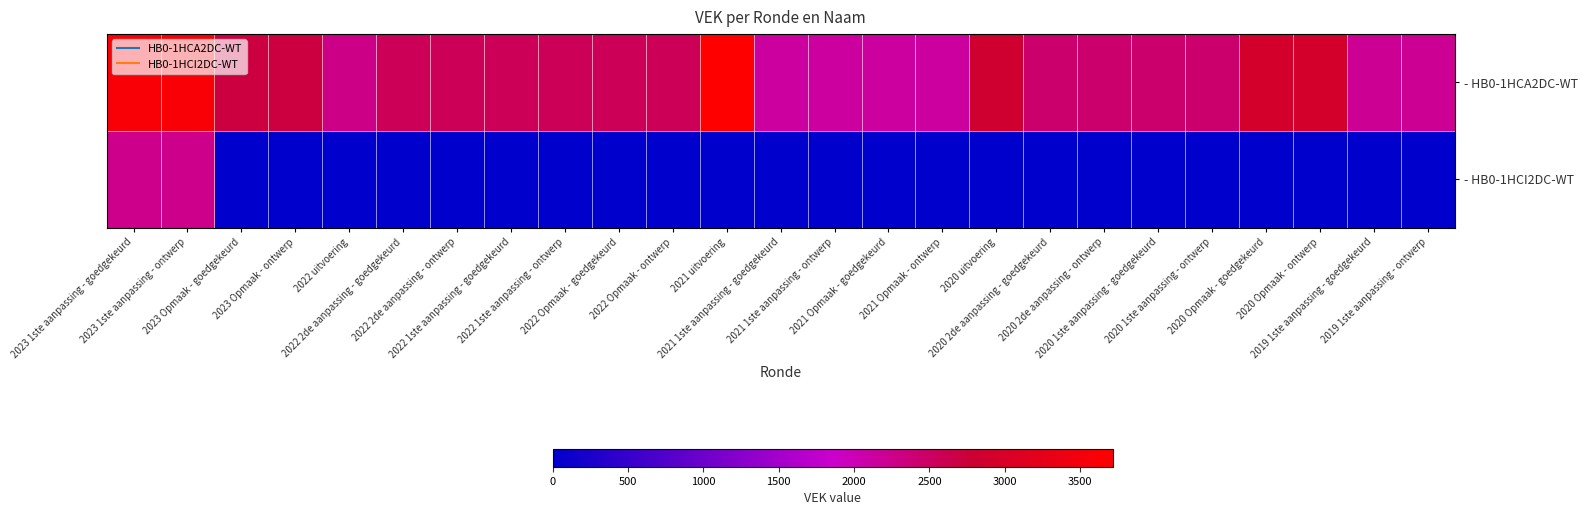

Reading right to left, extract all data points from this chart.

- HB0-1HCA2DC-WT: 2019 1ste aanpassing - ontwerp=2203	2019 1ste aanpassing - goedgekeurd=2203	2020 Opmaak - ontwerp=2916	2020 Opmaak - goedgekeurd=2916	2020 1ste aanpassing - ontwerp=2438	2020 1ste aanpassing - goedgekeurd=2438	2020 2de aanpassing - ontwerp=2438	2020 2de aanpassing - goedgekeurd=2438	2020 uitvoering=2847	2021 Opmaak - ontwerp=2134	2021 Opmaak - goedgekeurd=2134	2021 1ste aanpassing - ontwerp=2134	2021 1ste aanpassing - goedgekeurd=2134	2021 uitvoering=3717	2022 Opmaak - ontwerp=2564	2022 Opmaak - goedgekeurd=2564	2022 1ste aanpassing - ontwerp=2564	2022 1ste aanpassing - goedgekeurd=2564	2022 2de aanpassing - ontwerp=2564	2022 2de aanpassing - goedgekeurd=2564	2022 uitvoering=2277	2023 Opmaak - ontwerp=2692	2023 Opmaak - goedgekeurd=2692	2023 1ste aanpassing - ontwerp=3597	2023 1ste aanpassing - goedgekeurd=3597
- HB0-1HCI2DC-WT: 2019 1ste aanpassing - ontwerp=0	2019 1ste aanpassing - goedgekeurd=0	2020 Opmaak - ontwerp=0	2020 Opmaak - goedgekeurd=0	2020 1ste aanpassing - ontwerp=0	2020 1ste aanpassing - goedgekeurd=0	2020 2de aanpassing - ontwerp=0	2020 2de aanpassing - goedgekeurd=0	2020 uitvoering=0	2021 Opmaak - ontwerp=0	2021 Opmaak - goedgekeurd=0	2021 1ste aanpassing - ontwerp=0	2021 1ste aanpassing - goedgekeurd=0	2021 uitvoering=0	2022 Opmaak - ontwerp=0	2022 Opmaak - goedgekeurd=0	2022 1ste aanpassing - ontwerp=0	2022 1ste aanpassing - goedgekeurd=0	2022 2de aanpassing - ontwerp=0	2022 2de aanpassing - goedgekeurd=0	2022 uitvoering=0	2023 Opmaak - ontwerp=0	2023 Opmaak - goedgekeurd=0	2023 1ste aanpassing - ontwerp=2251	2023 1ste aanpassing - goedgekeurd=2251